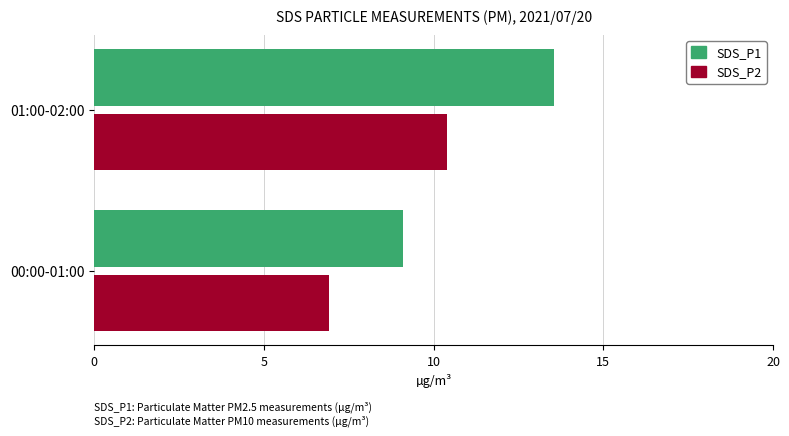

At which label is SDS_P2 closest to 8?

00:00-01:00